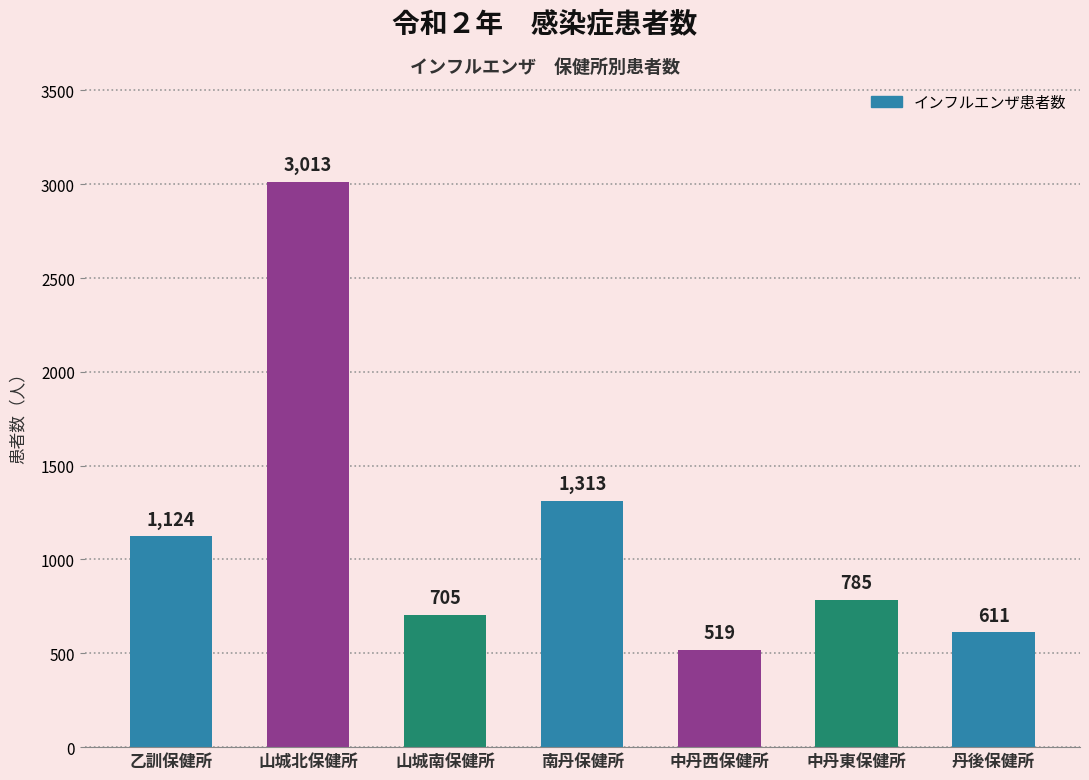

At which category does the chart reach its peak across all series?

山城北保健所